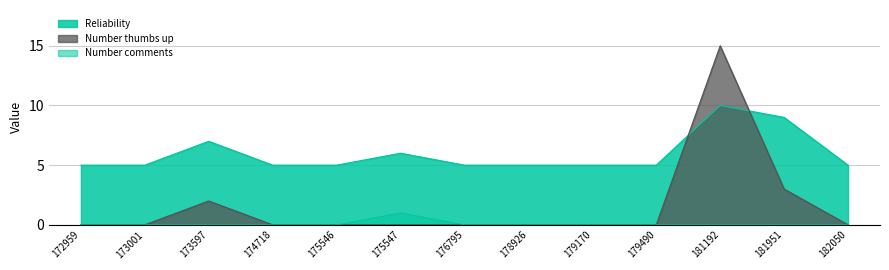

What is the minimum value for Reliability?

5